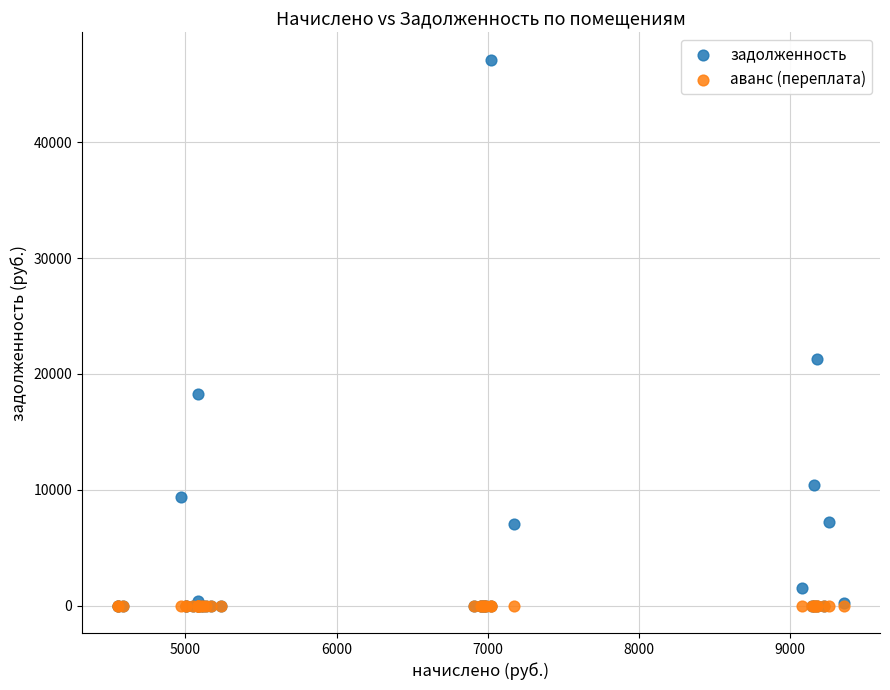

Across all series, what Y value is closest to 23561?

21273.6